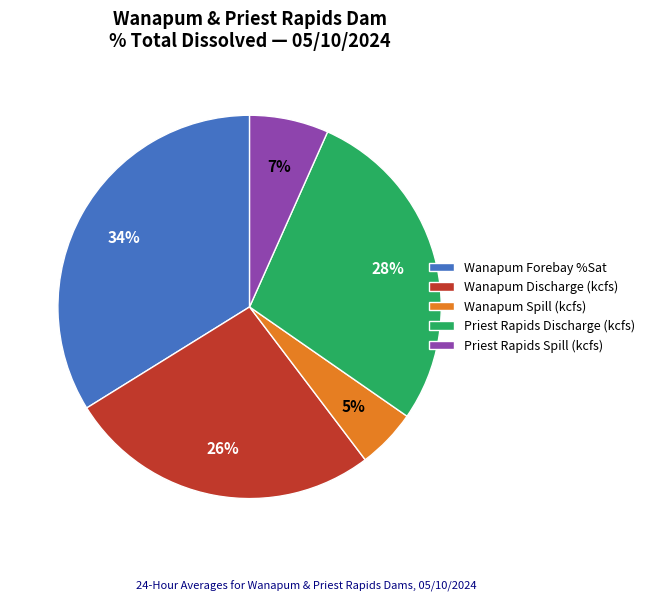

To the nearest percent, what is the average slice percentage?

20%